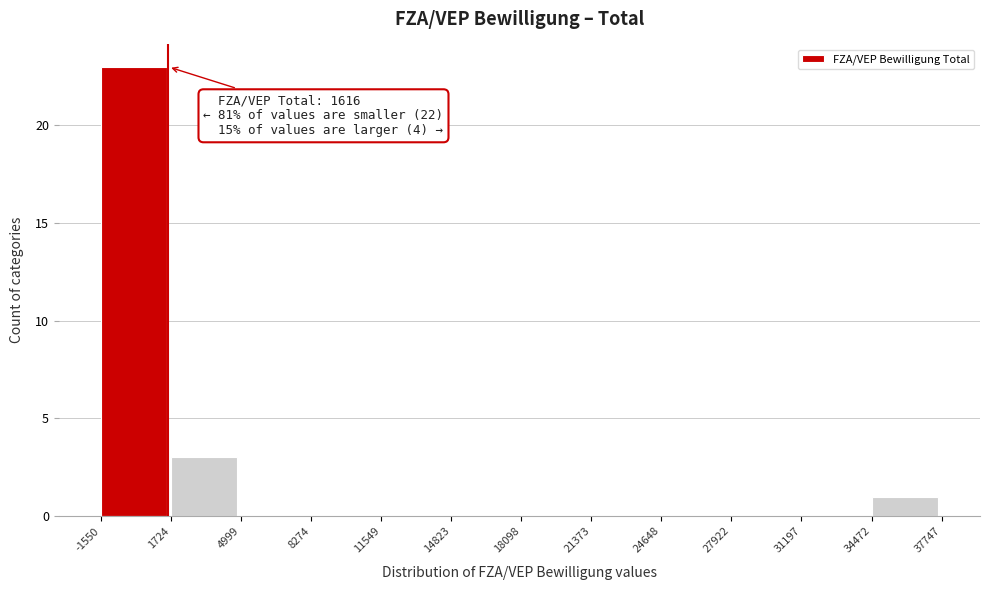

Which range on the x-axis has the tallest bar?

-1550 to 1724